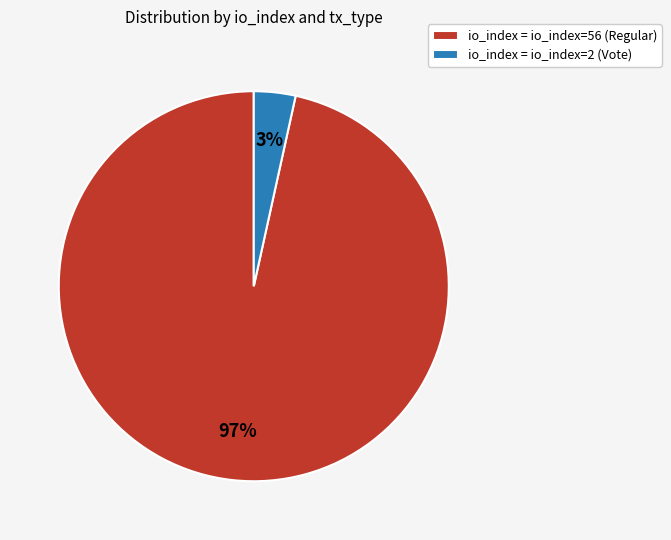

Which has a higher value, io_index = io_index=2 (Vote) or io_index = io_index=56 (Regular)?

io_index = io_index=56 (Regular)